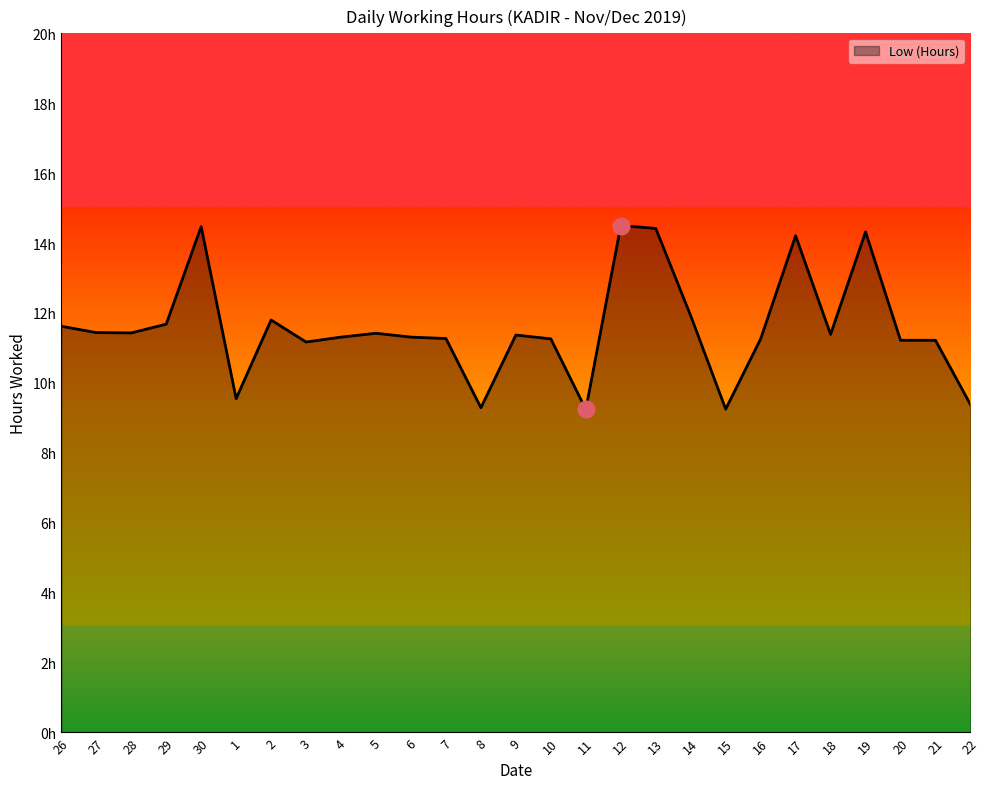

Is this an area chart (filled region under the line)?

Yes